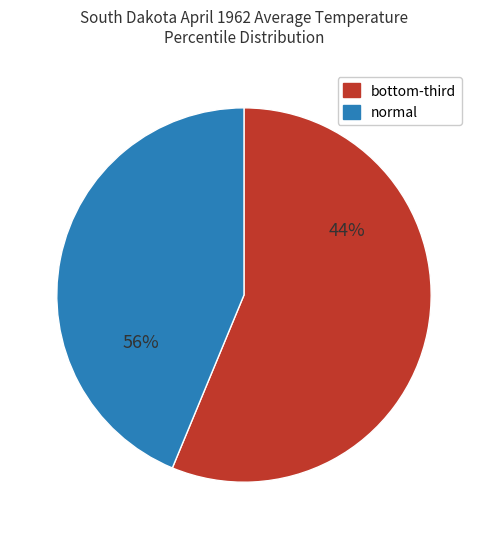

Which category has the biggest portion of the pie?

bottom-third